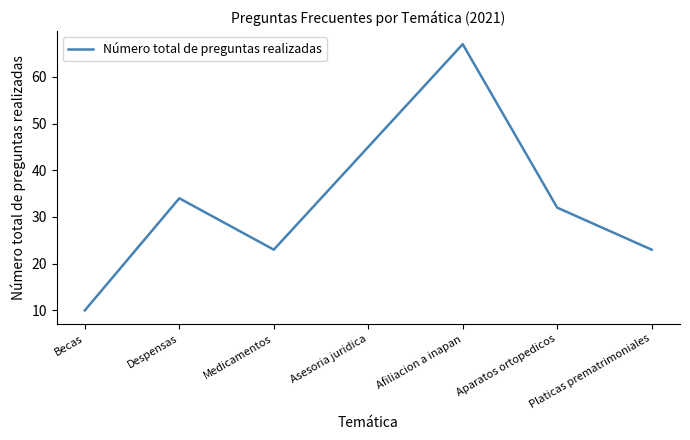

What is the minimum value shown in the chart?

10